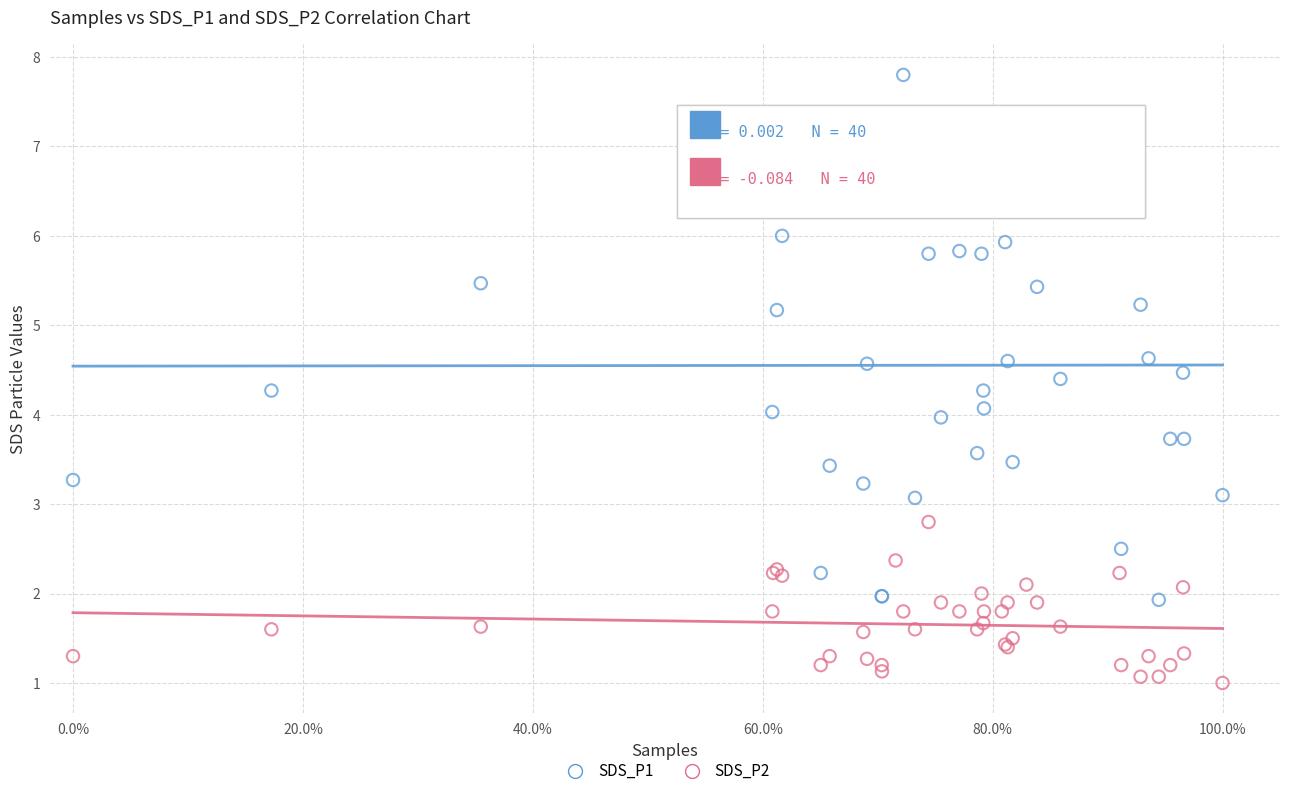

Which series contains the highest Y value?

SDS_P1